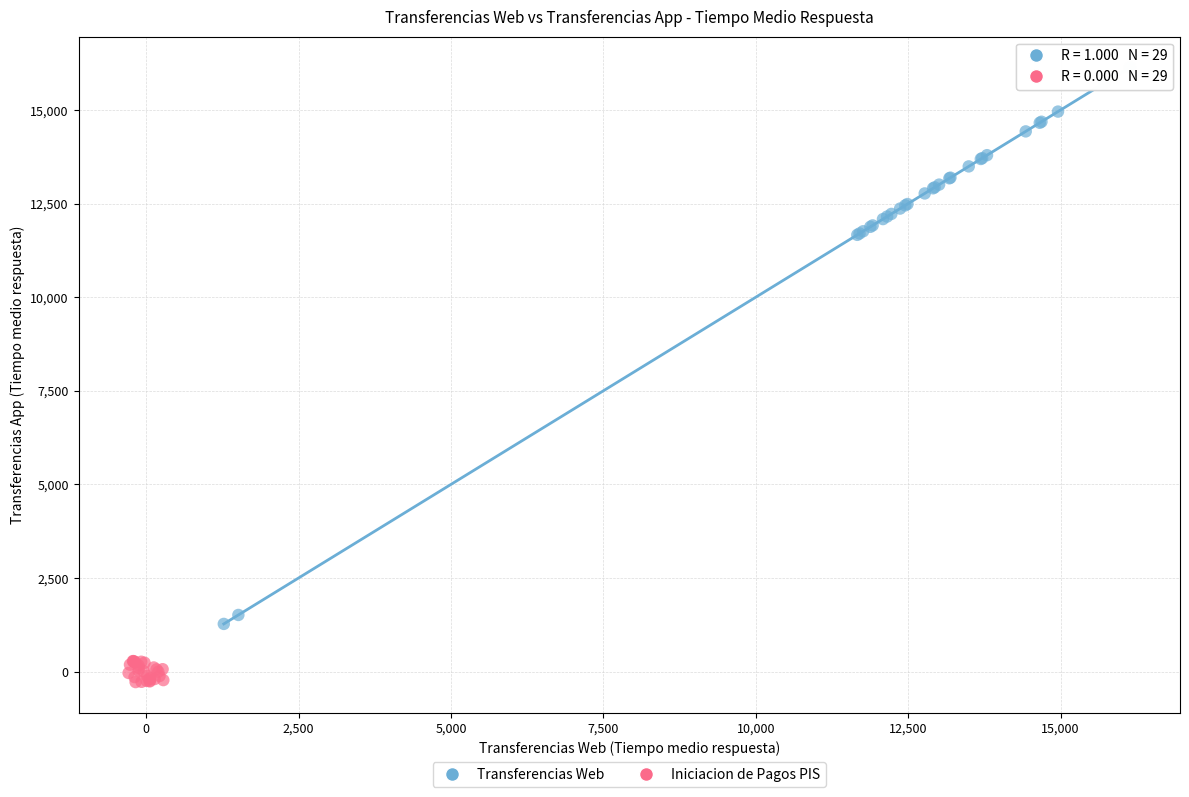

Which series has the widest spread of Y values?

Transferencias Web